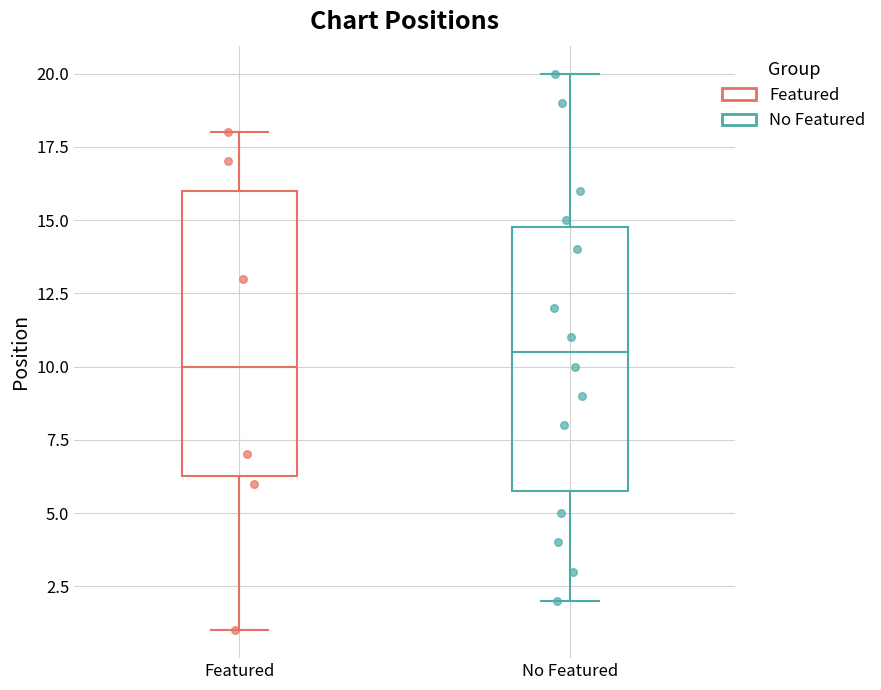

Where does the median line of the box for Featured sit on the y-axis? The values are not printed on the chart, so give them approximately, as read against the axis.

10.0